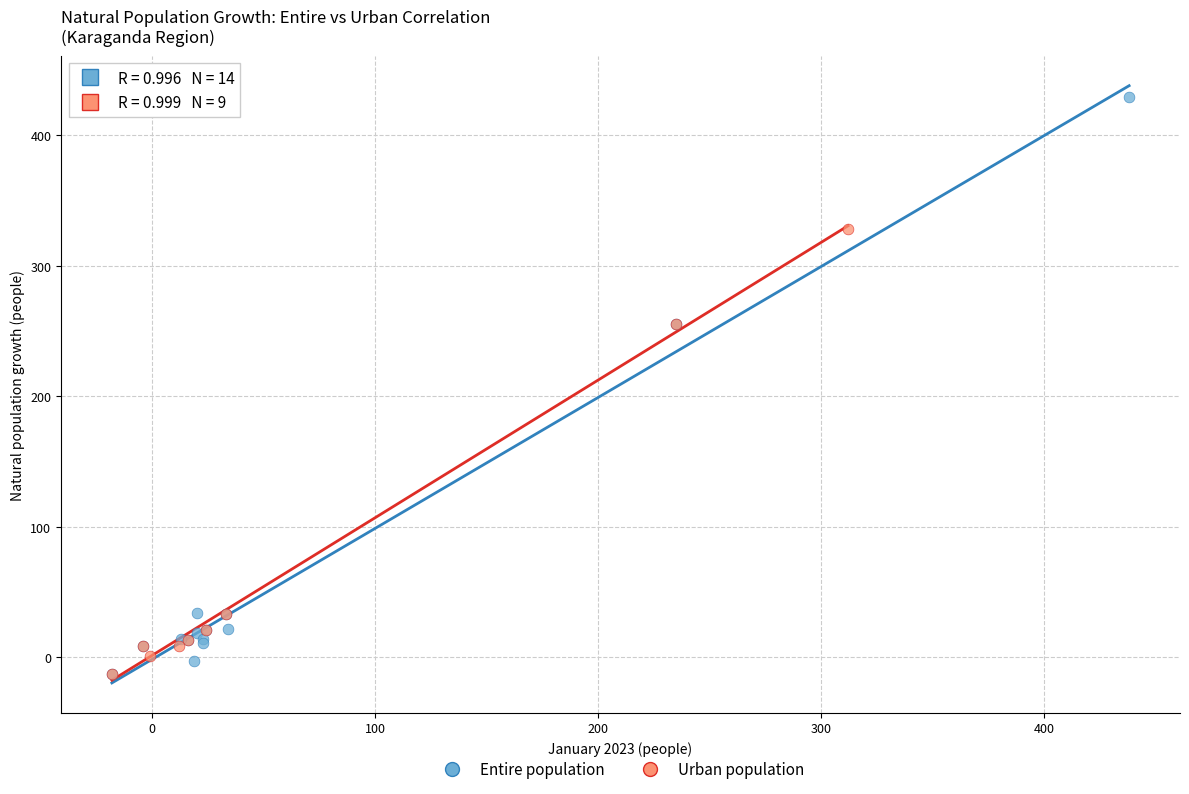

Which series has the largest Y range (max minus min)?

Entire population